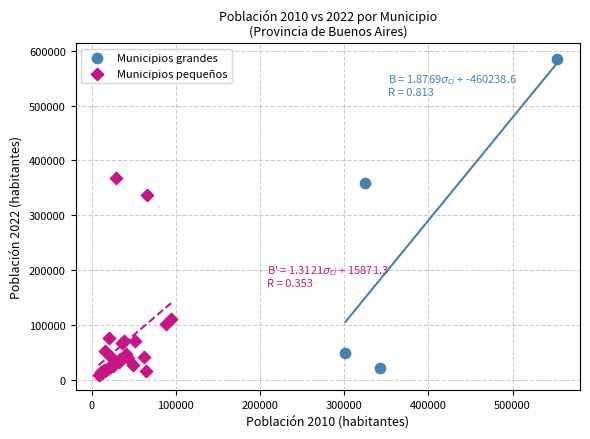

Which series has the largest Y range (max minus min)?

Municipios grandes